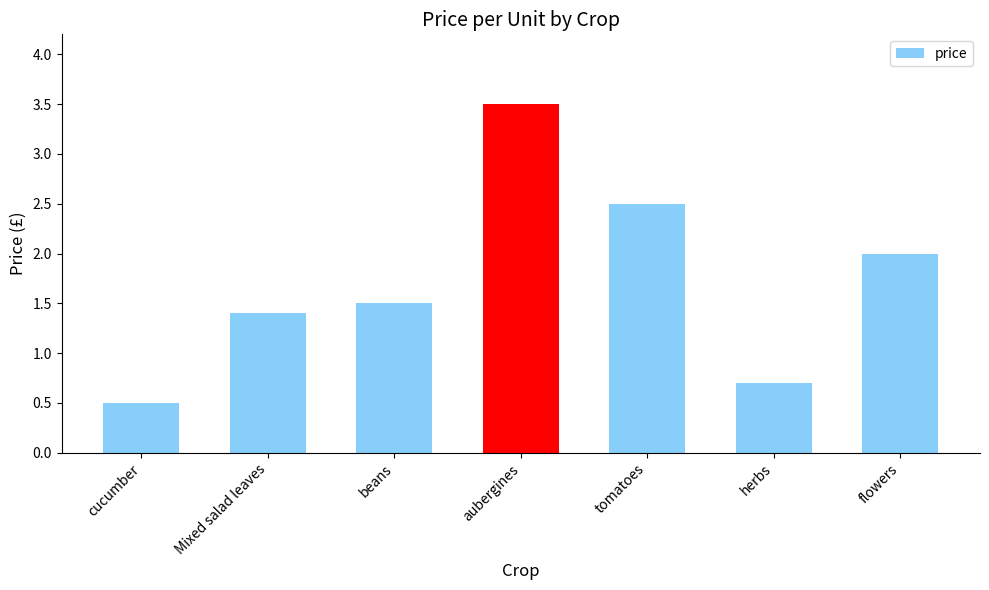

What is the average value?

1.7